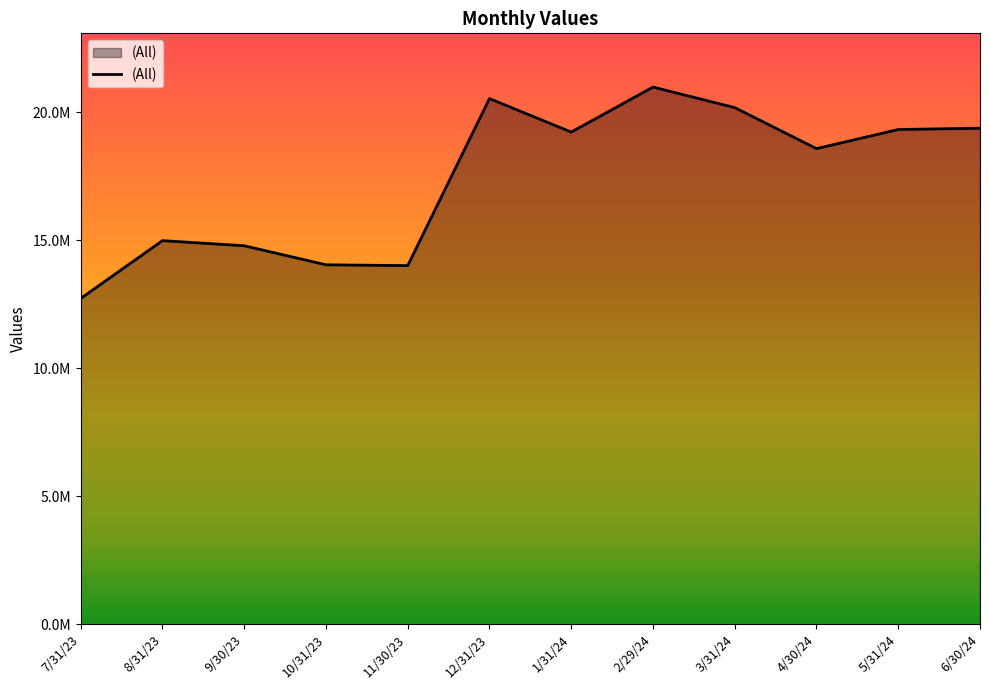

What position from the right is 2/29/24?

5